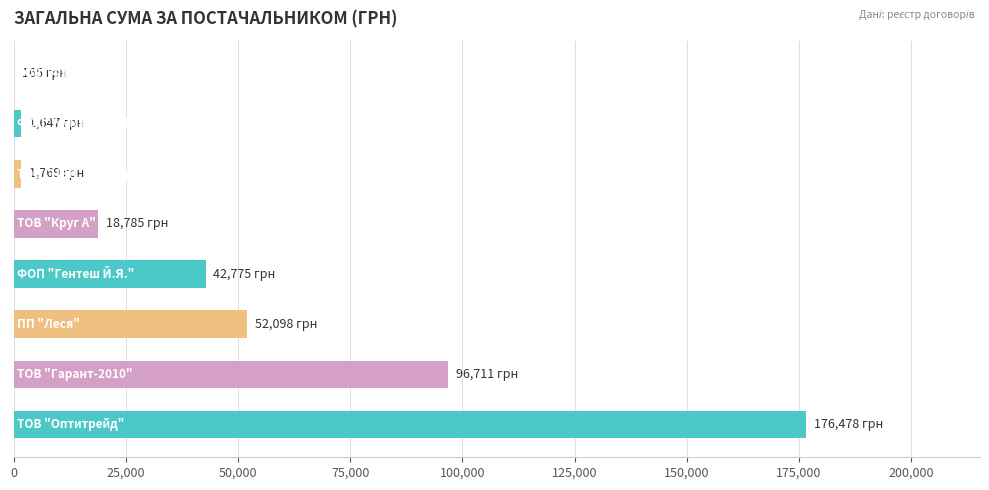

Count the number of values greater than 42774.

4